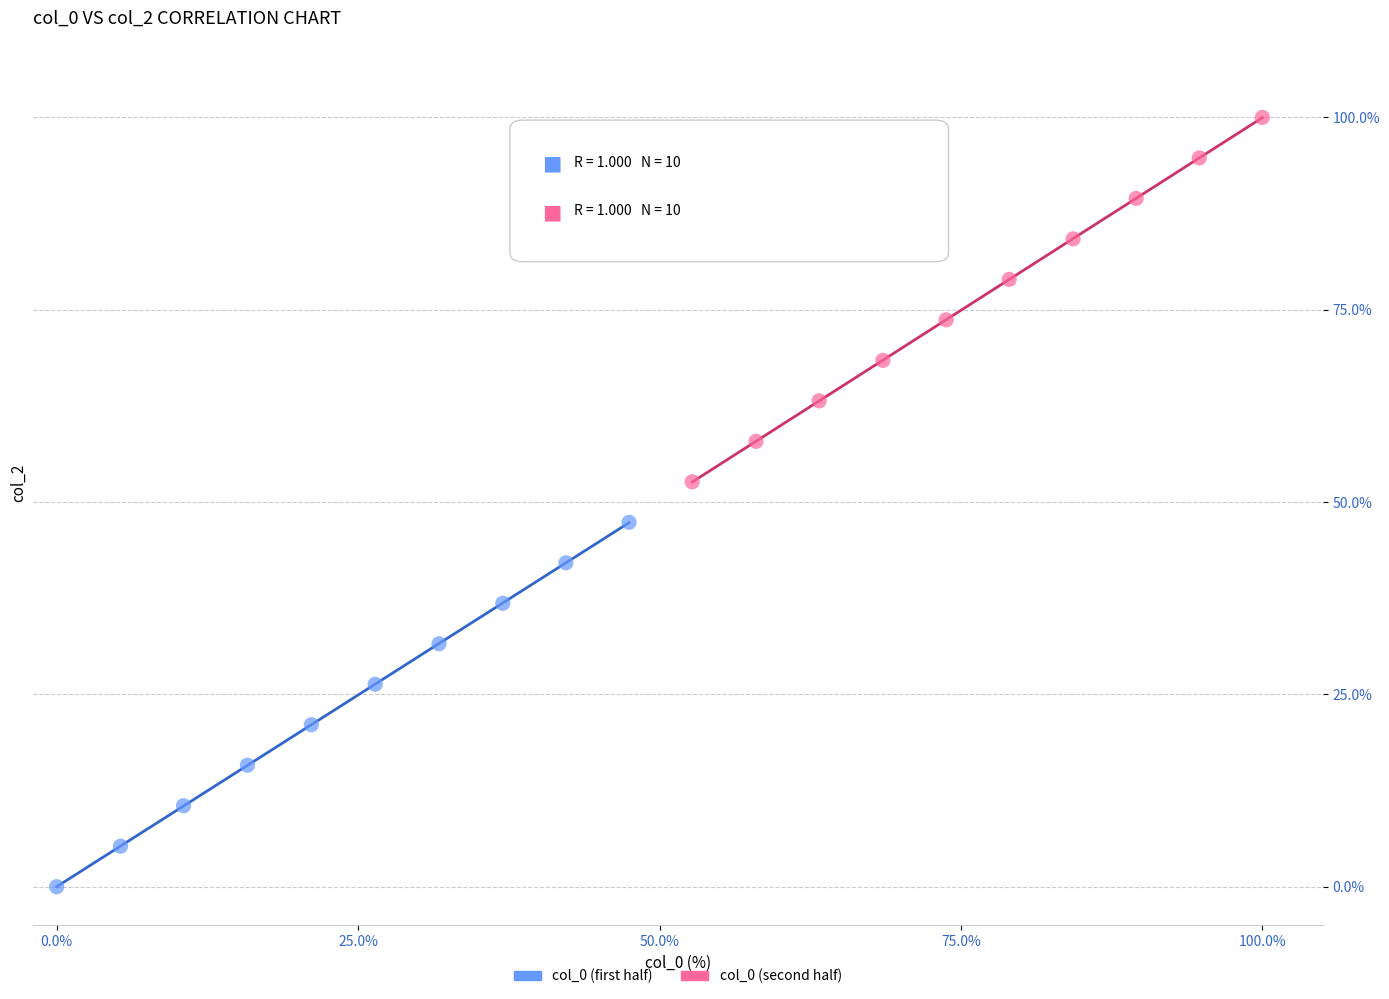

What are all the series names shown in the legend?

col_0 (first half), col_0 (second half)